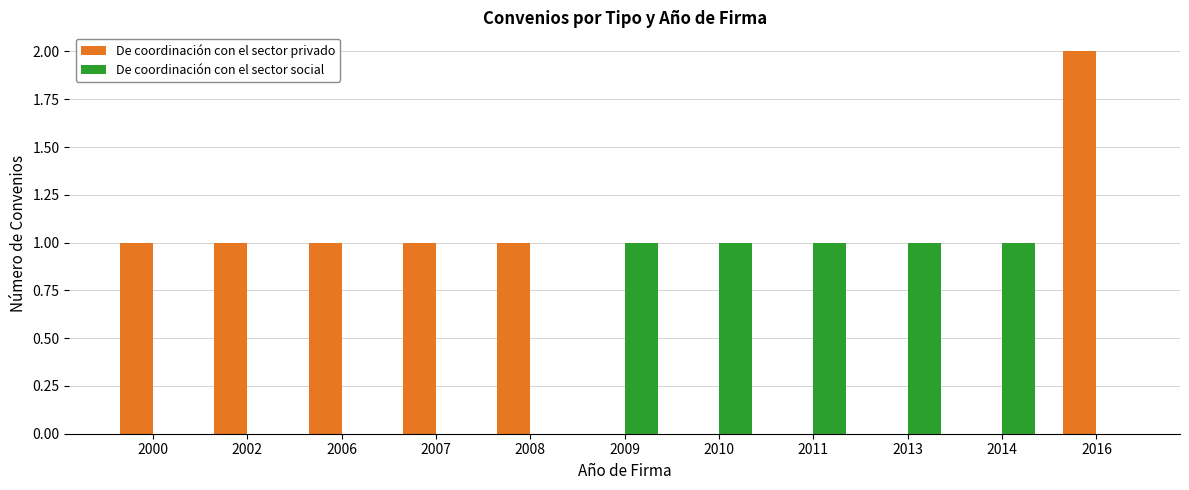

Reading left to right, list all the values displayed in this chart.

De coordinación con el sector privado: 2000=1	2002=1	2006=1	2007=1	2008=1	2009=0	2010=0	2011=0	2013=0	2014=0	2016=2
De coordinación con el sector social: 2000=0	2002=0	2006=0	2007=0	2008=0	2009=1	2010=1	2011=1	2013=1	2014=1	2016=0